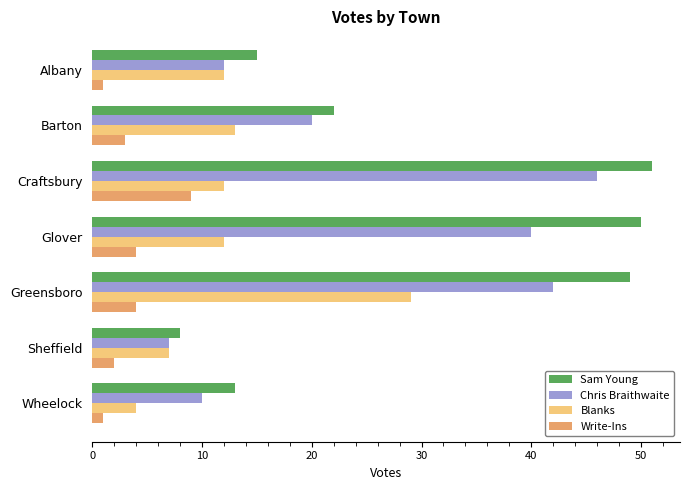

Count the number of data series in this chart.

4